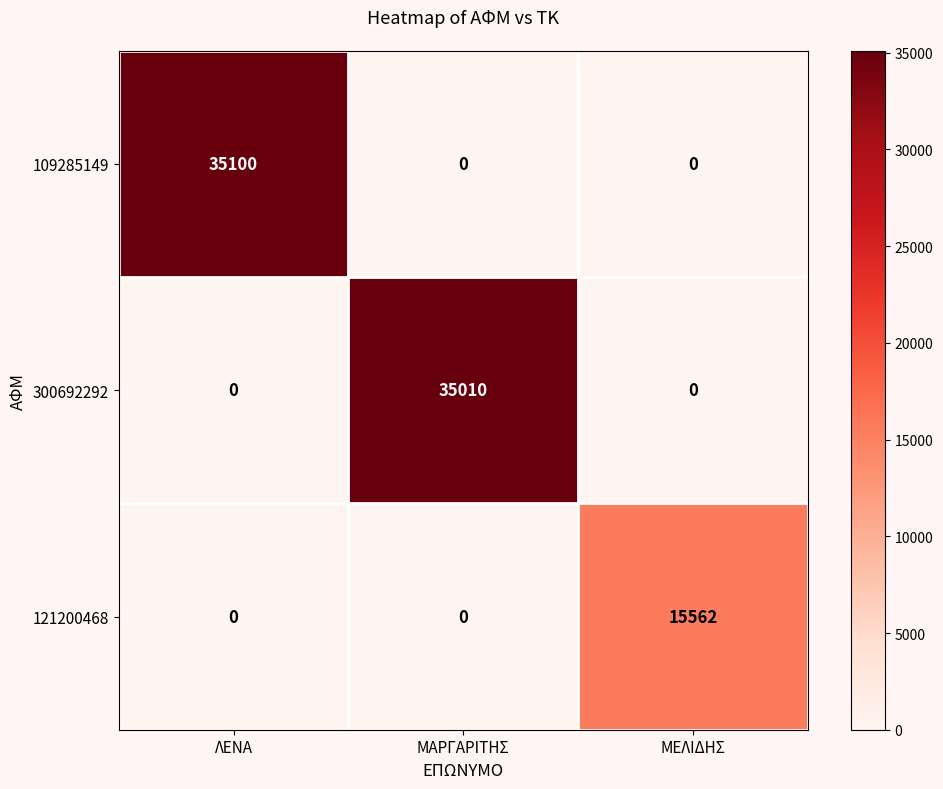

The 300692292 series shows 0 at ΜΕΛΙΔΗΣ. True or false?

True